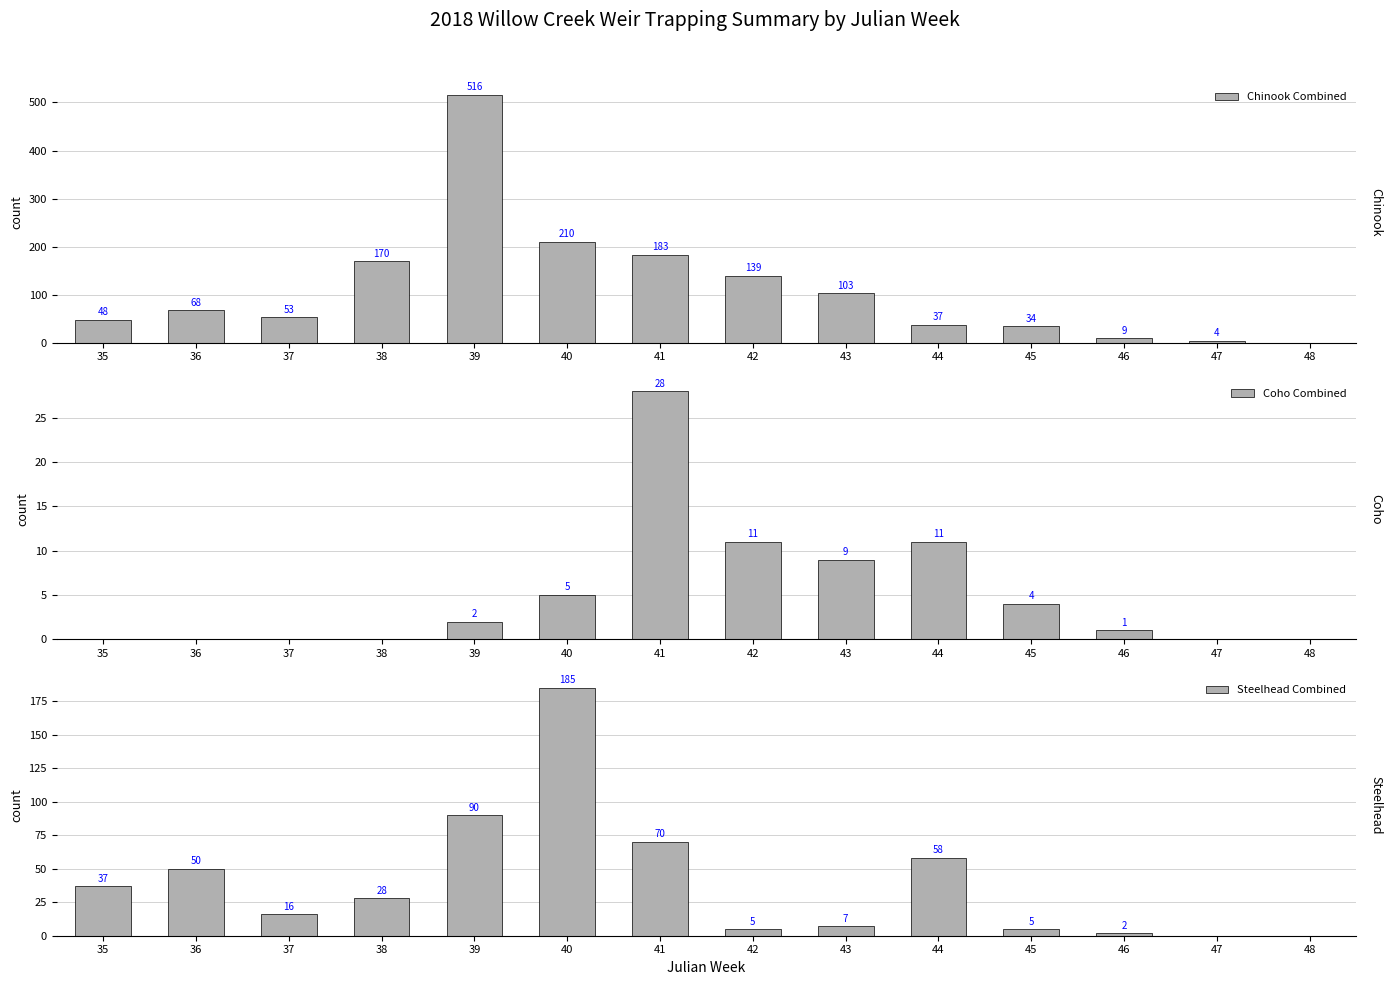

How many data points in Coho Combined are above 2?

6